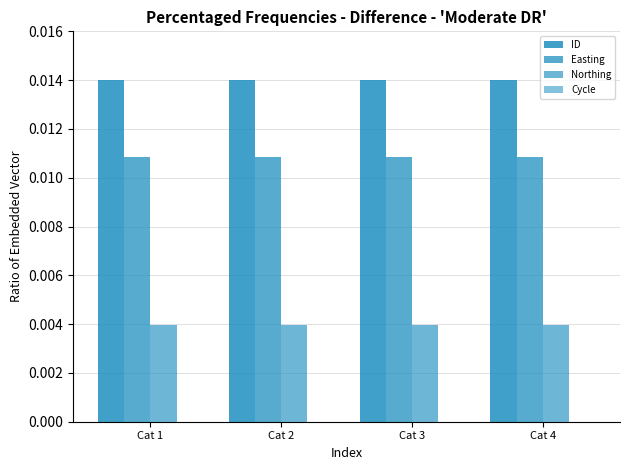

The Cycle series shows 0.0 at Cat 2. True or false?

False